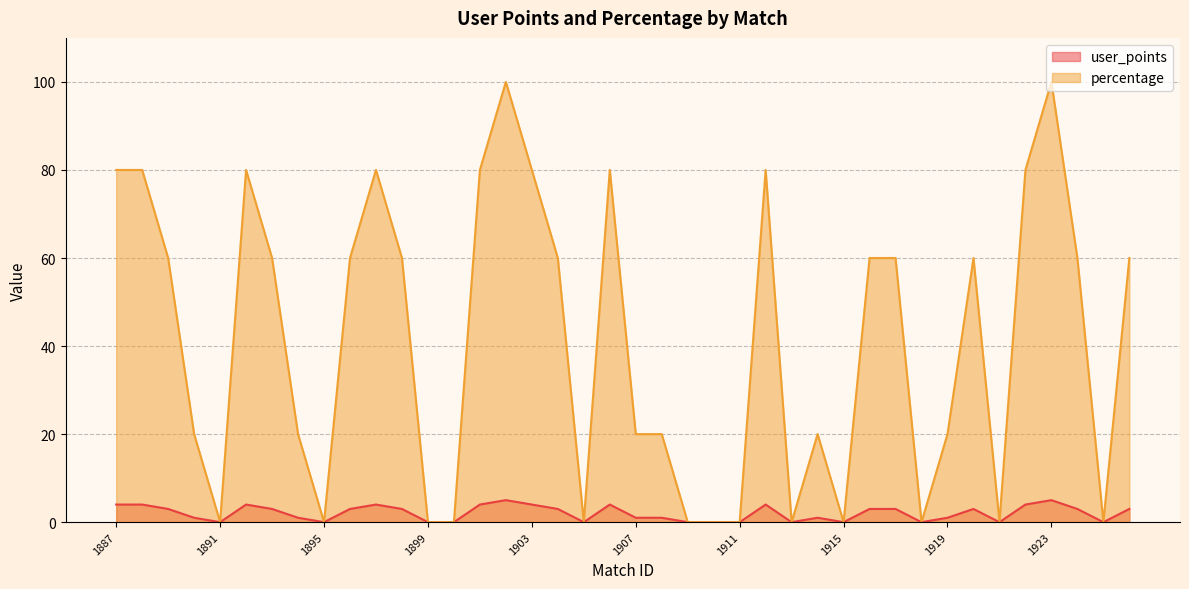

True or false: user_points has more than 2 points higher than both neighbors.

True